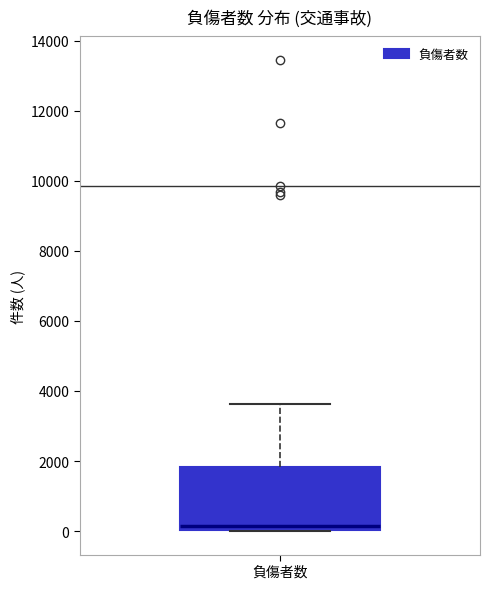

Transcribe this box plot: give where the median line is, the range the box spans, and where the two whiskers end, as read against the y-axis. The values are not printed on the chart, so give them approximately, as read against the axis.

median 200, box 0 to 1800, whiskers 0 to 3600